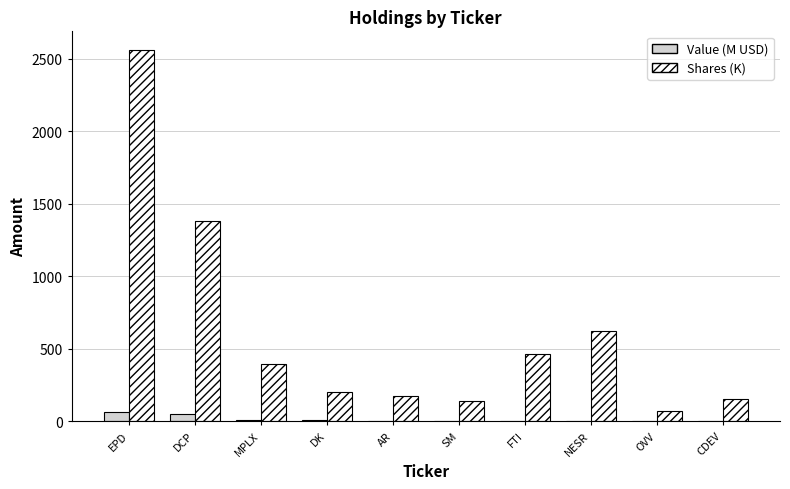

What is the sum of all Shares (K) values?

6166.0